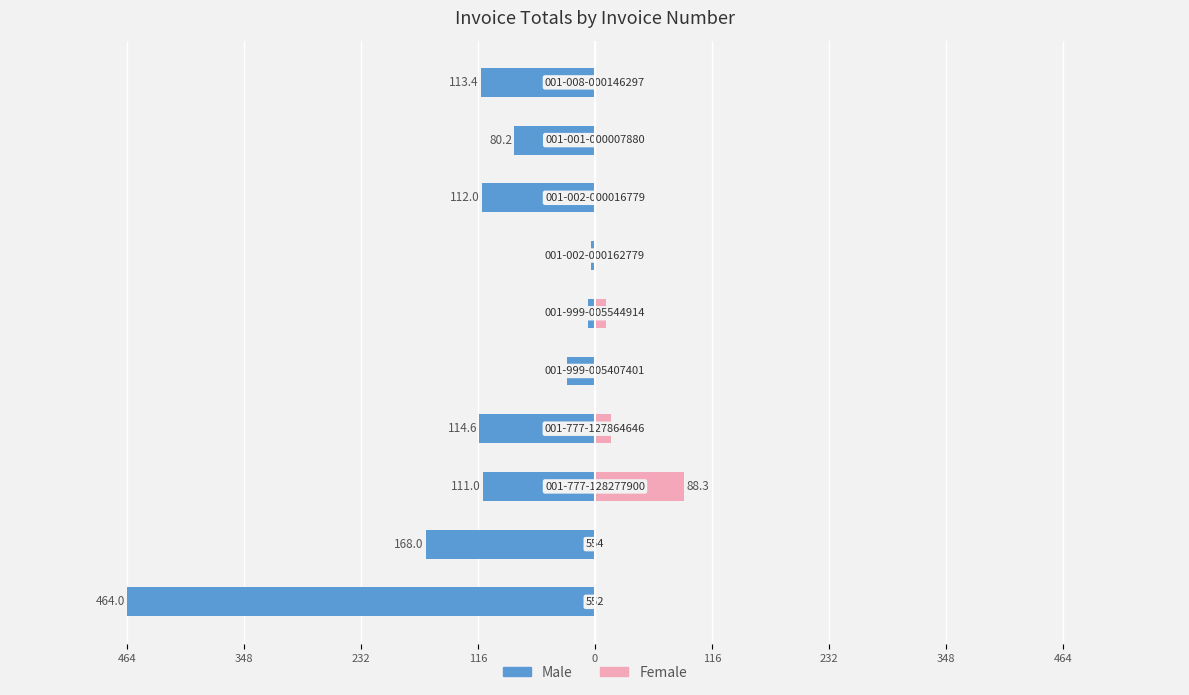

What is the label of the 1st bar from the left?

464